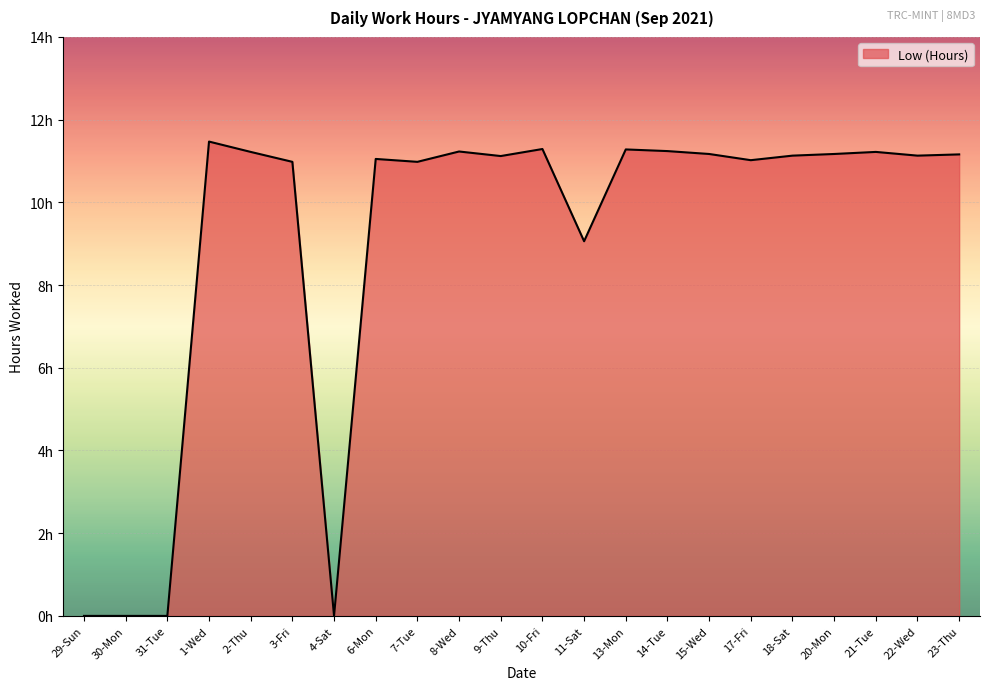

Does the chart display data point markers on the line(s)?

No